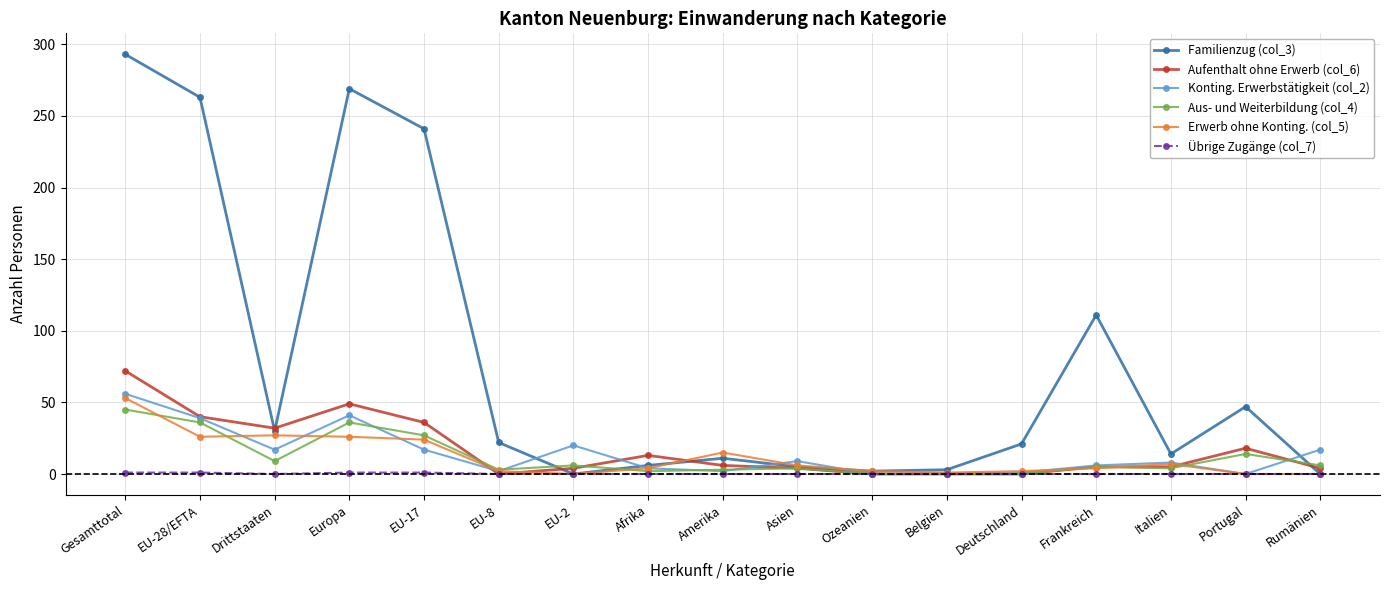

Which series has the widest spread of values?

Familienzug (col_3)